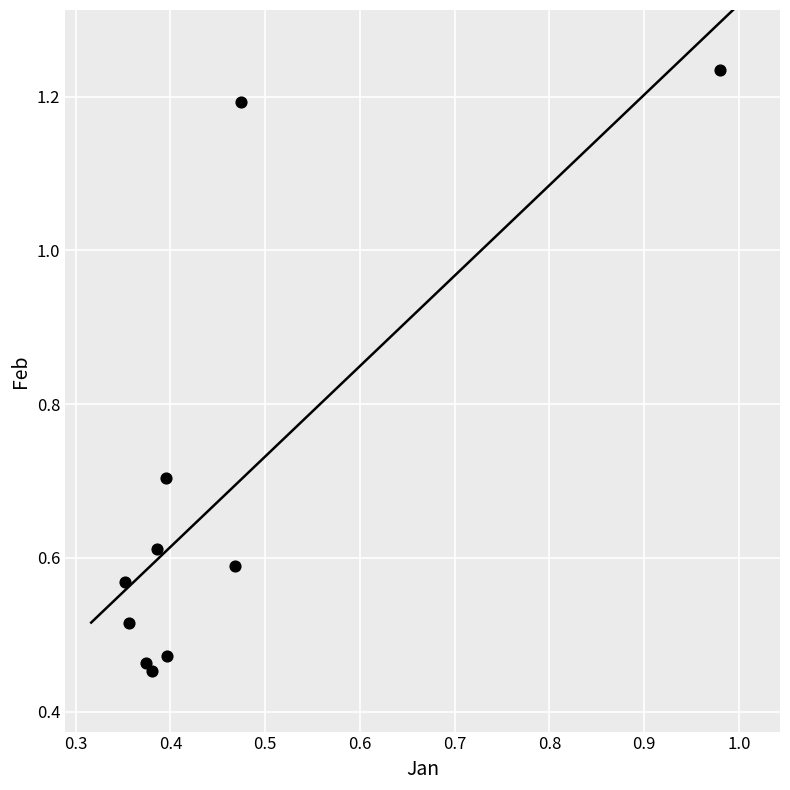

What is the average Y value?

0.7